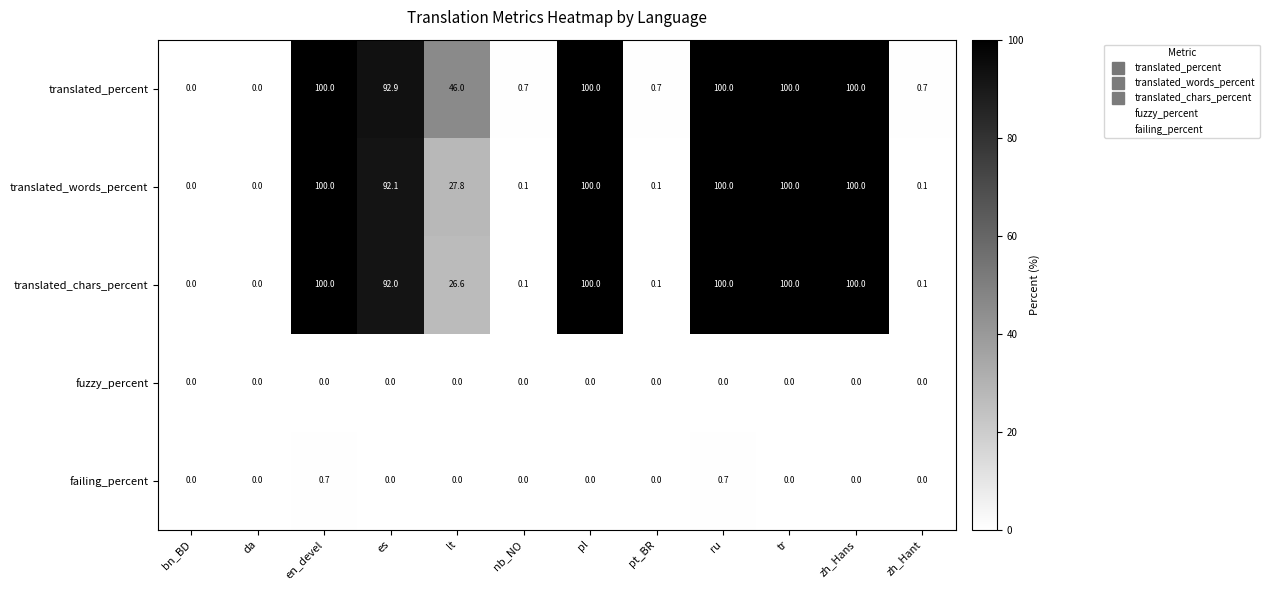

What is the difference between the highest and lowest values at lt?

46.0